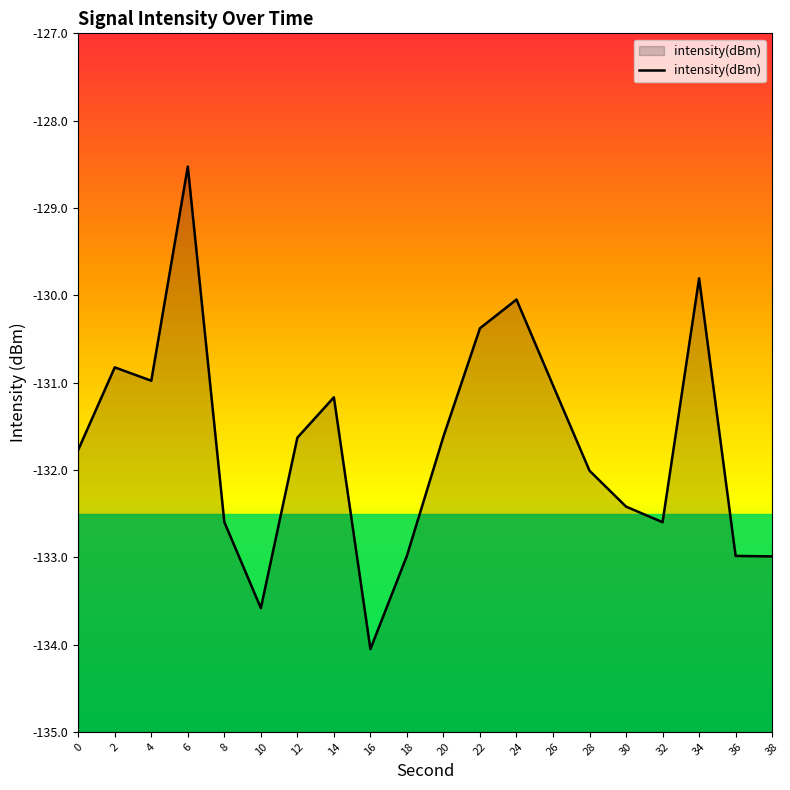

Reading right to left, what are all the values shown in this chart?

38=-133.0	36=-133.0	34=-129.8	32=-132.6	30=-132.4	28=-132.0	26=-131.0	24=-130.0	22=-130.4	20=-131.6	18=-133.0	16=-134.1	14=-131.2	12=-131.6	10=-133.6	8=-132.6	6=-128.5	4=-131.0	2=-130.8	0=-131.8